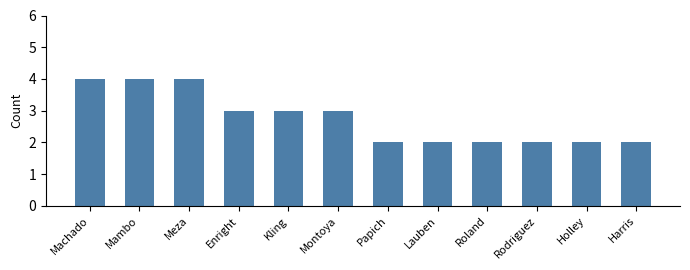

Approximately how many times larger is the value at Machado compared to Lauben?

2.0